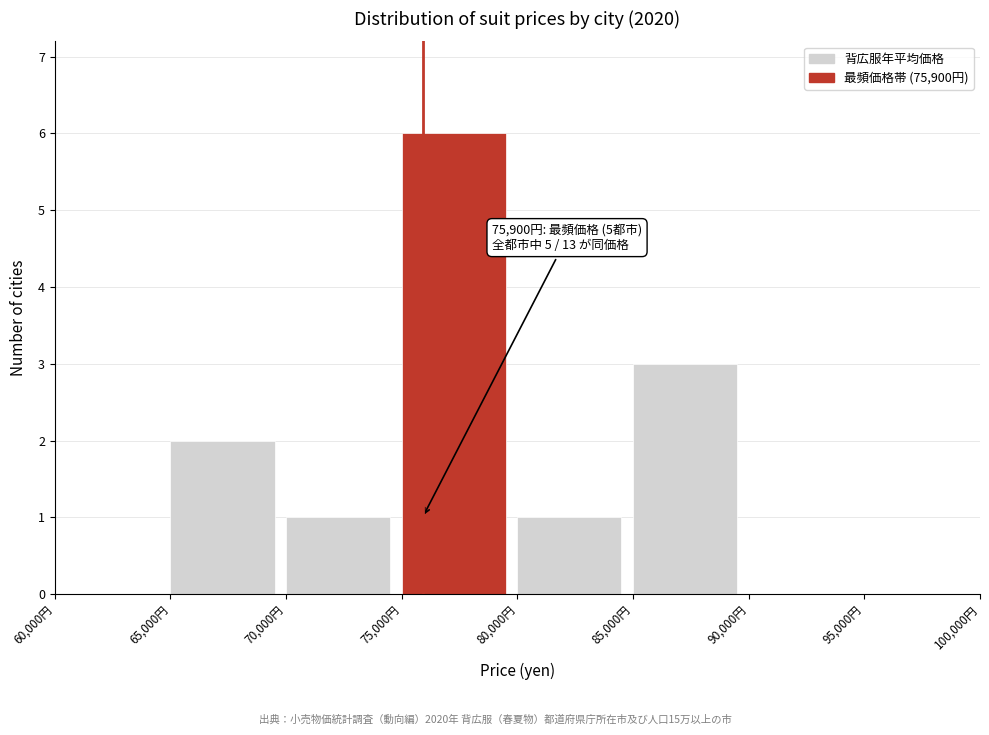

Which range on the x-axis has the tallest bar?

75000 to 80000